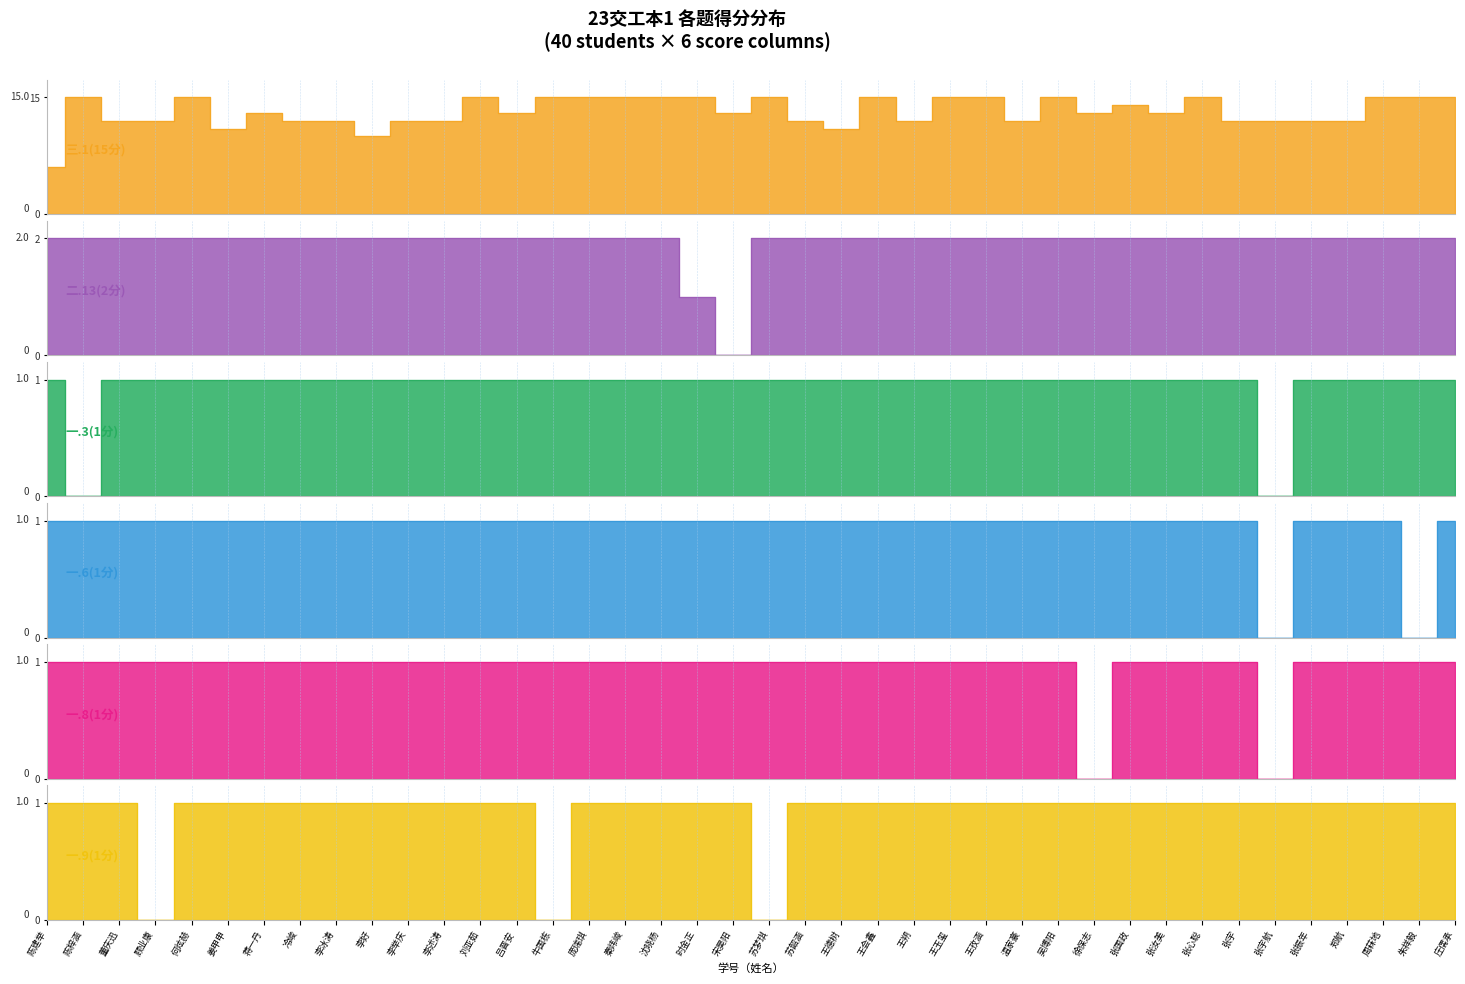

Rank the series by their maximum value, from highest to lowest.

三.1(15分), 二.13(2分), 一.3(1分), 一.6(1分), 一.8(1分), 一.9(1分)